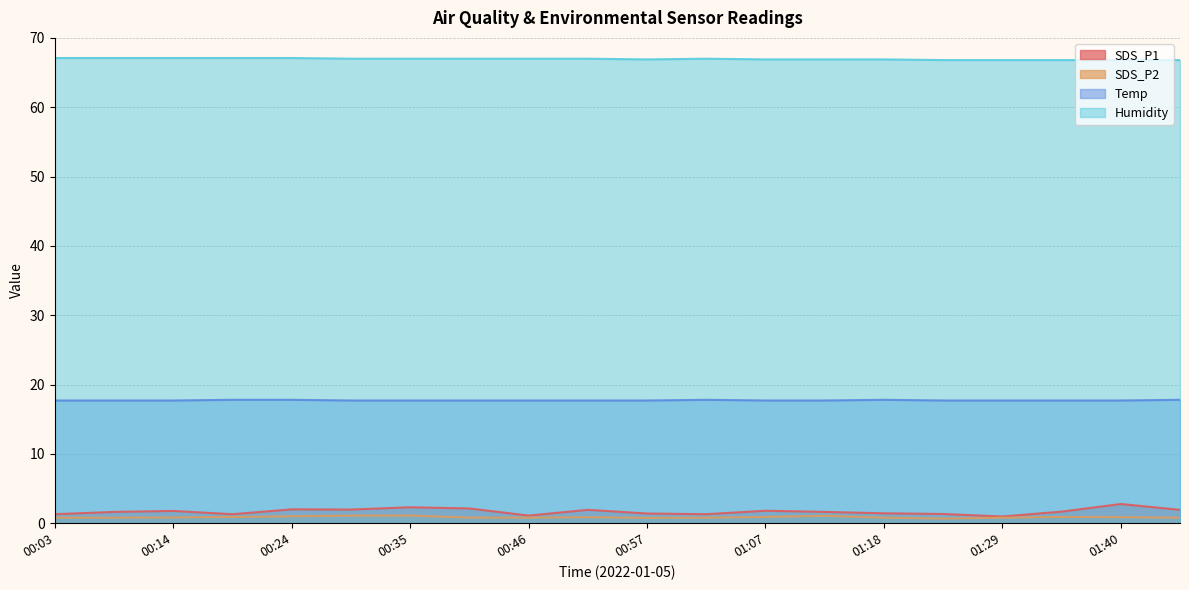

Which label corresponds to the largest value in the chart?

00:03